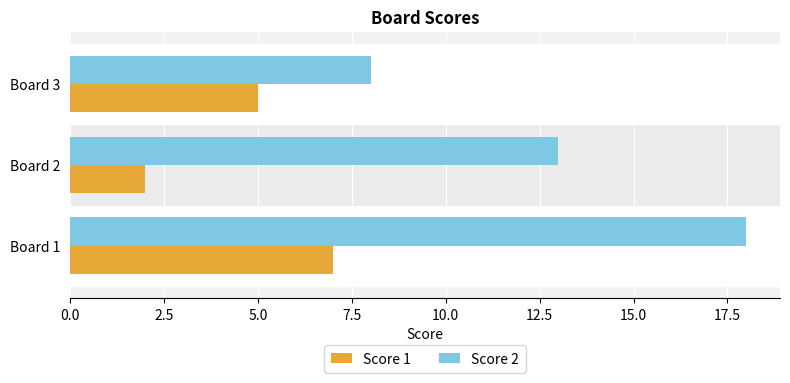

Rank the series by their maximum value, from highest to lowest.

Score 2, Score 1